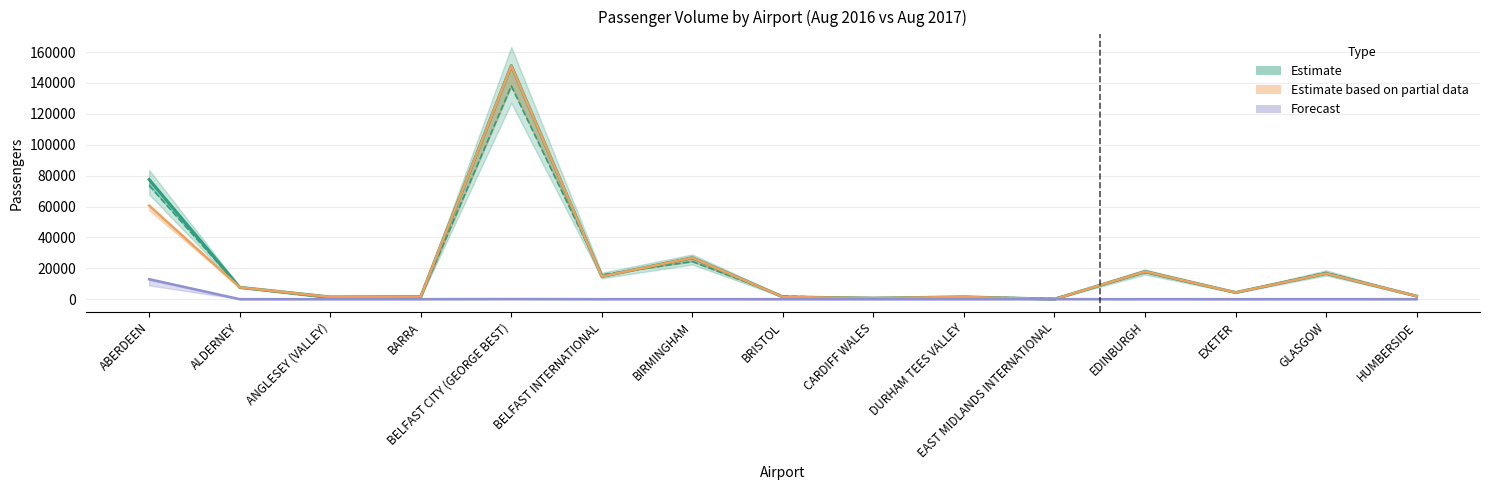

What is the difference between the highest and lowest values at EAST MIDLANDS INTERNATIONAL?

438